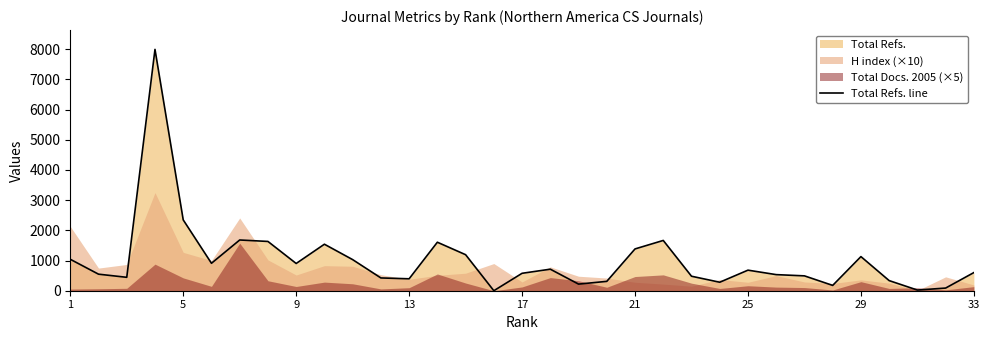

What is the highest value of the Total Refs. line series?

7992